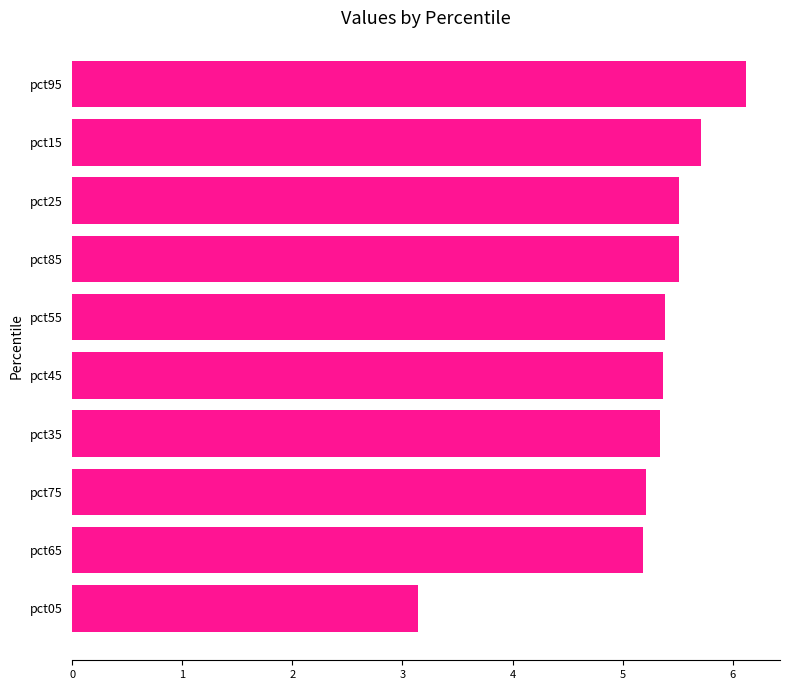

How many series are shown in this chart?

6